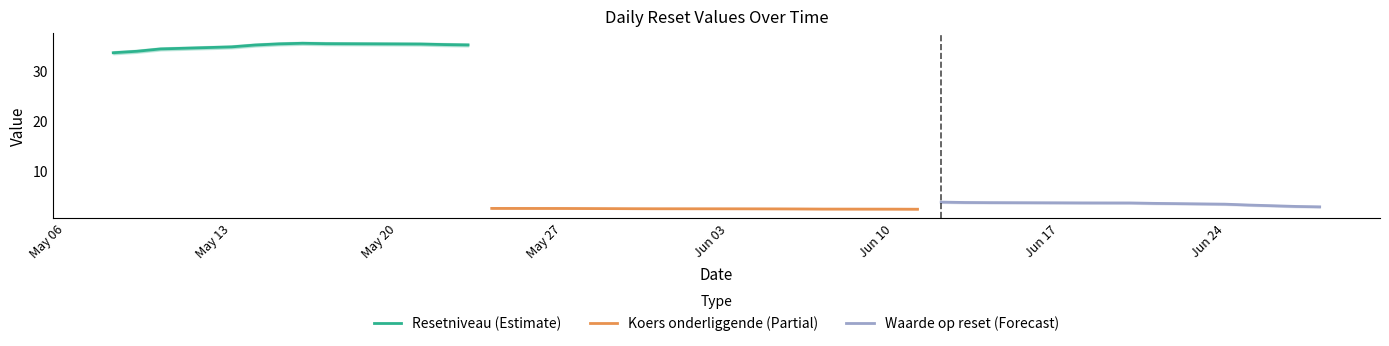

What is the difference between the Resetniveau values at 2024-05-23 and 2024-05-10?

0.9